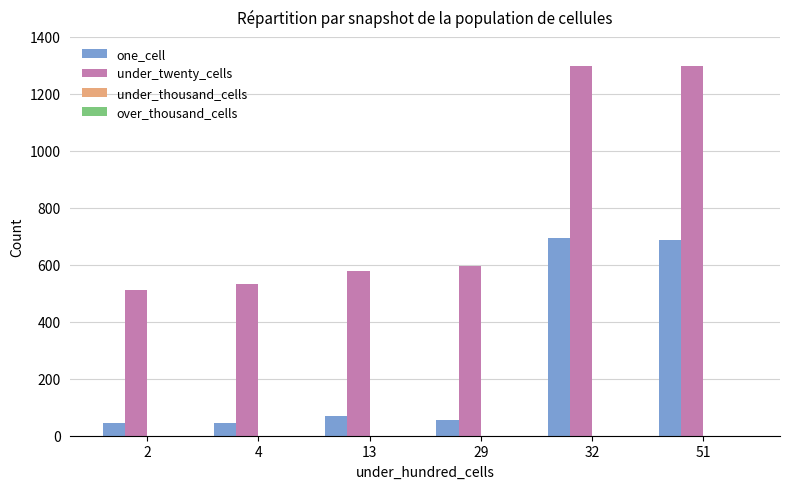

Rank the series at 13 from lowest to highest value.

one_cell, under_twenty_cells